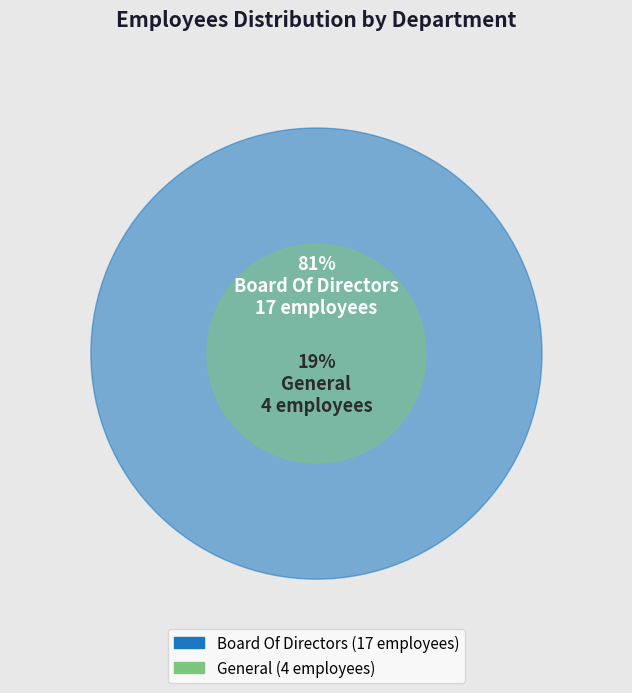

Combined, what portion of the pie is Board Of Directors and General?

100.0%